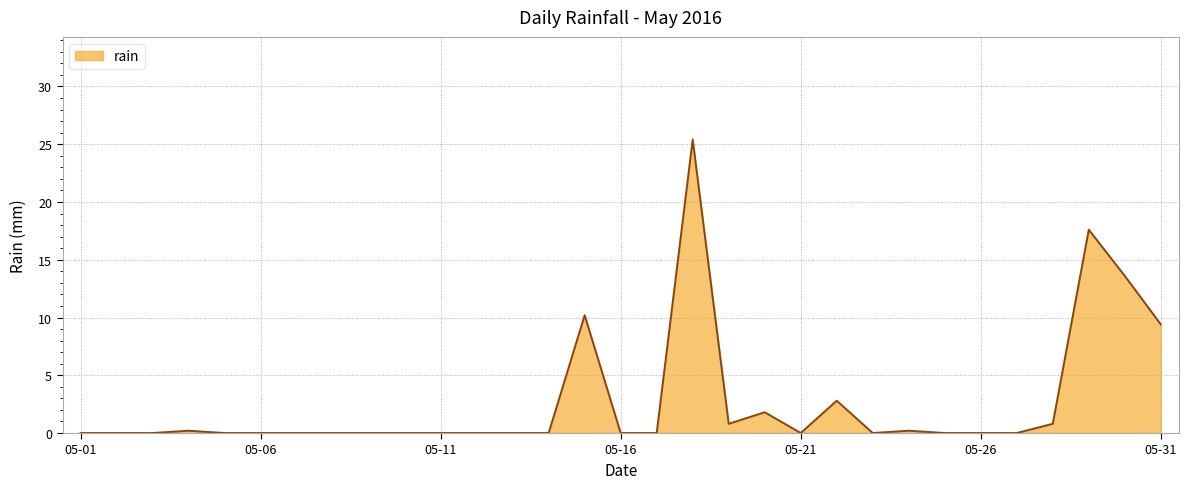

What is the greatest value displayed?

25.4